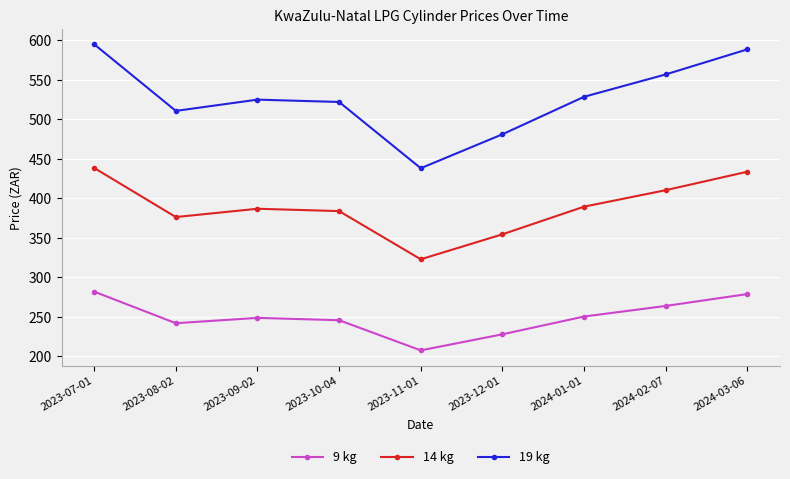

The value of 19 kg at 2023-11-01 is 130.1. True or false?

False